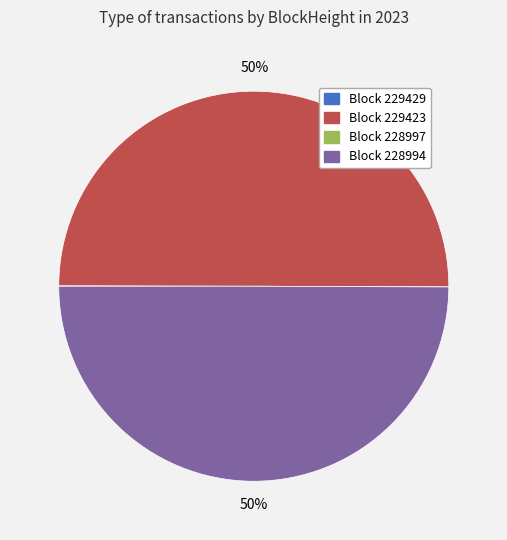

To the nearest percent, what is the average slice percentage?

25%